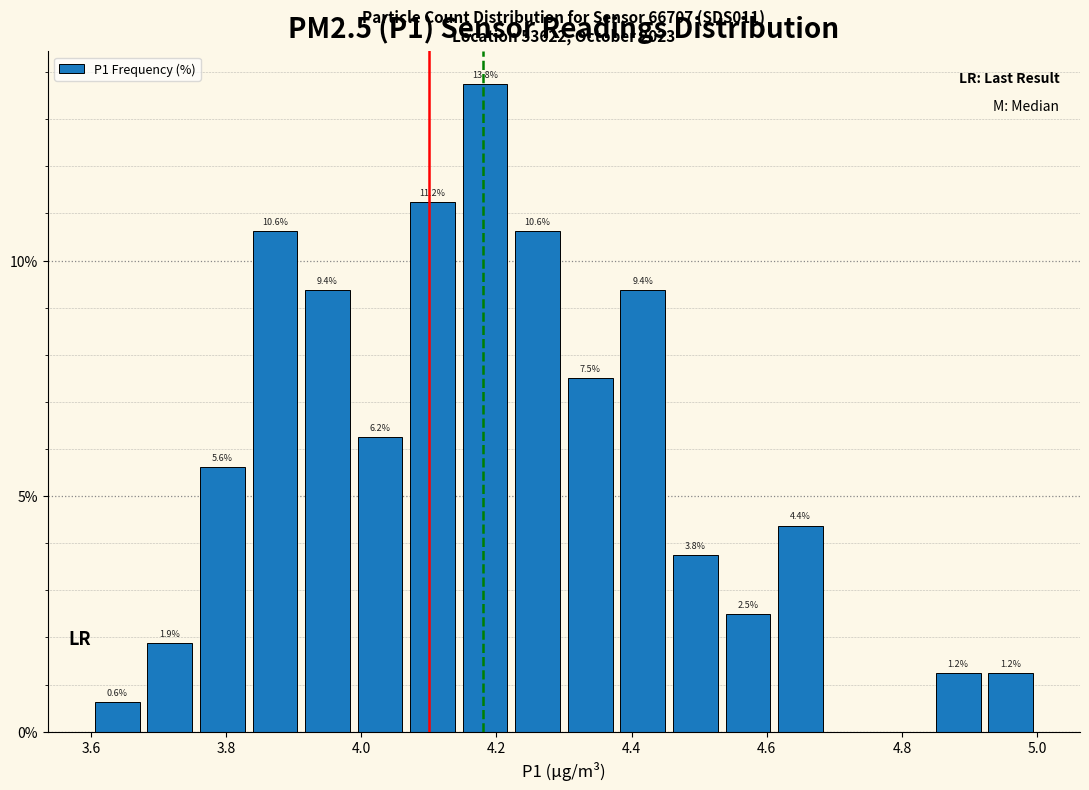

Around what value on the x-axis is the tallest bar? Give the approximate position of its centre, as read against the axis.

4.18